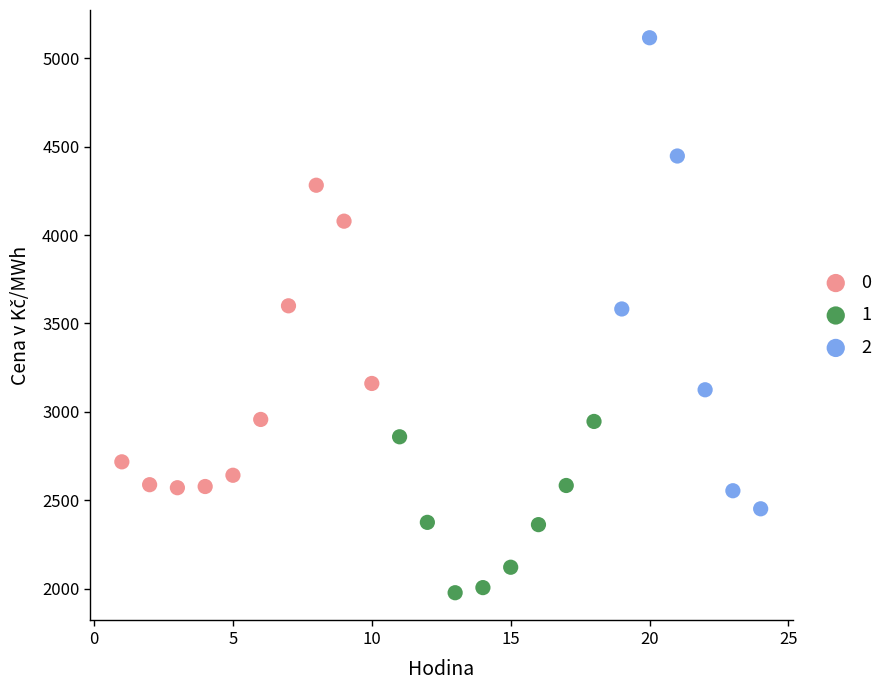

Which series has the widest spread of Y values?

2